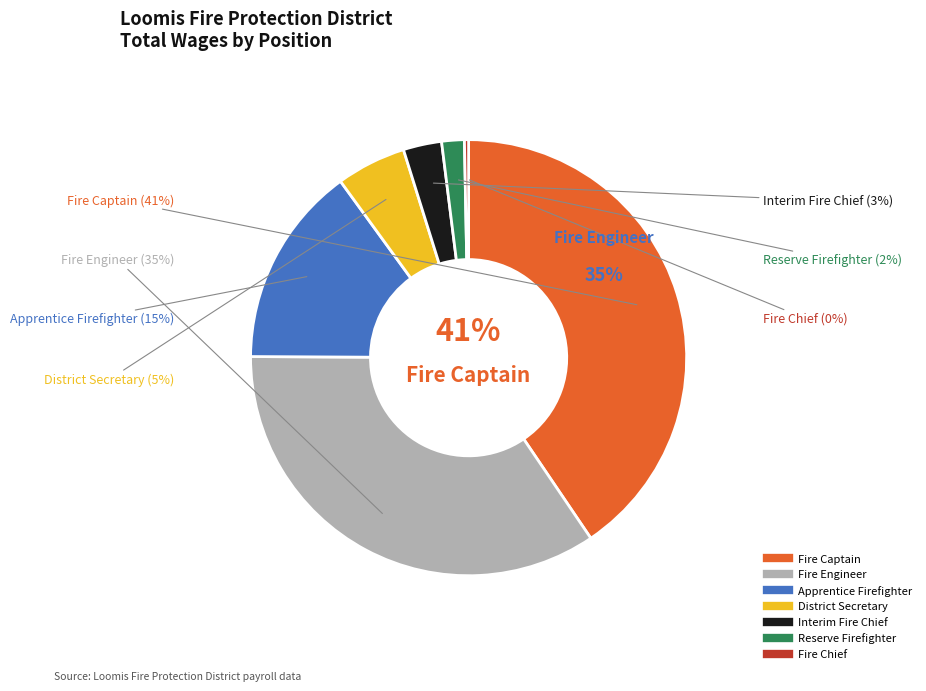

Between Fire Captain and Interim Fire Chief, which is larger?

Fire Captain